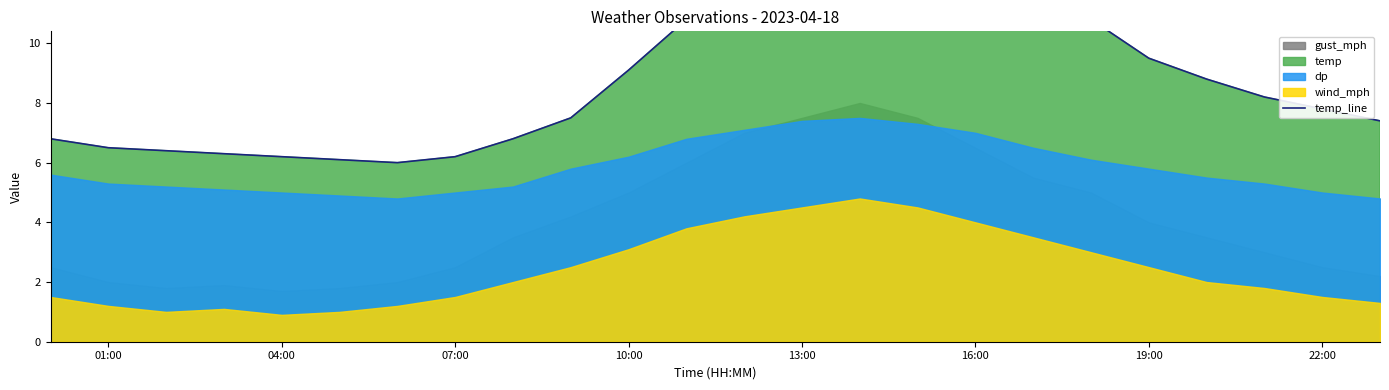

What is the maximum value shown in the chart?

14.1